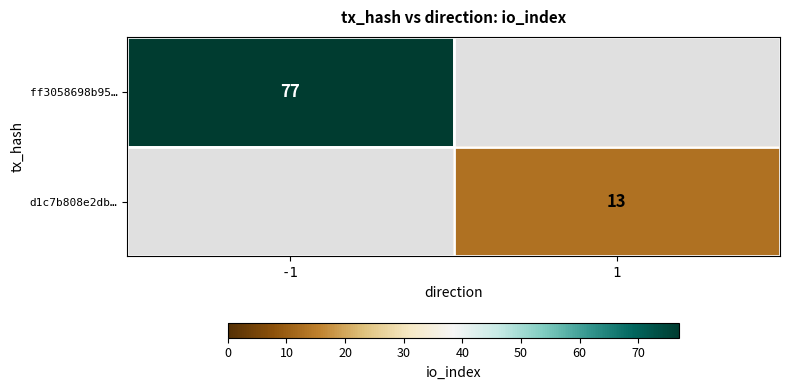

What is the total value across all series at -1?

77